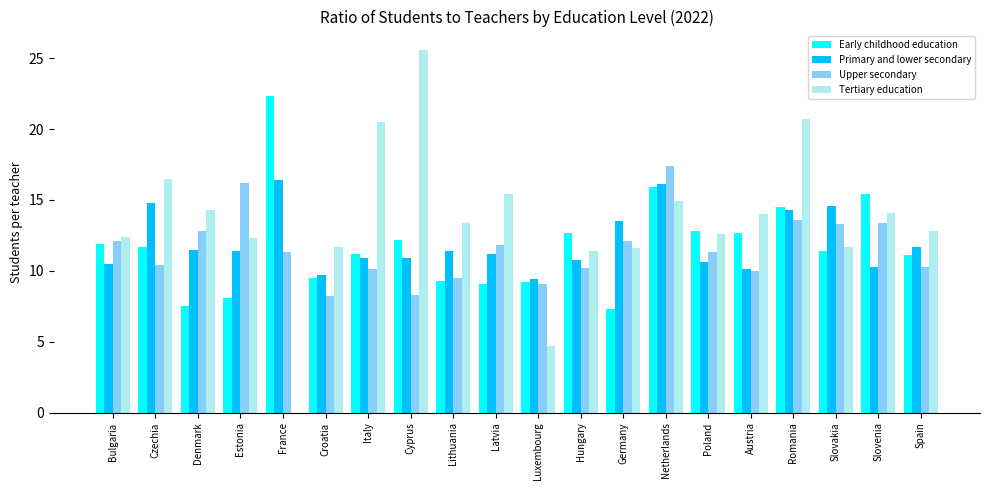

Where is Early childhood education nearest to the value 14?

Romania